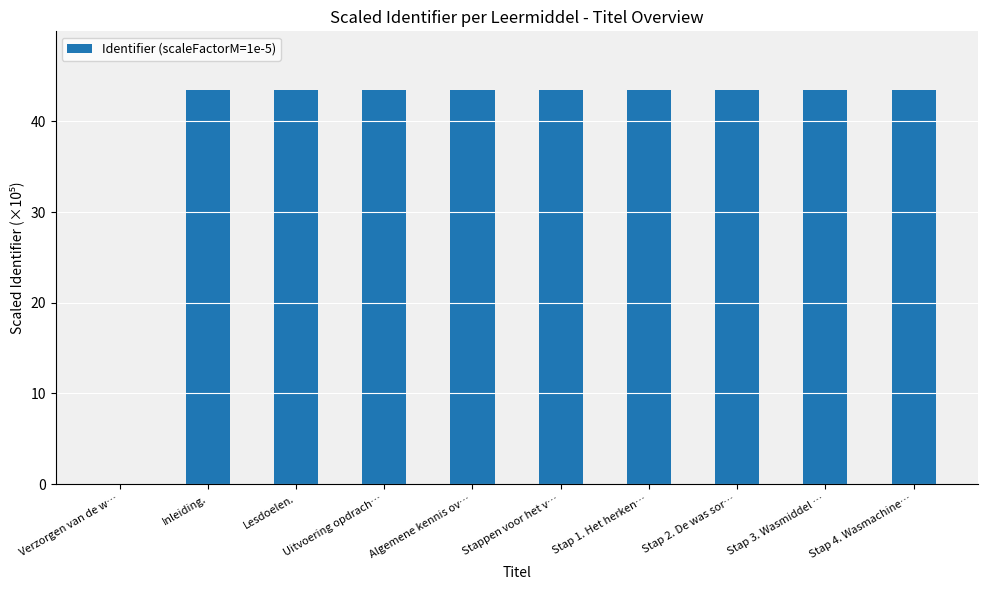

What is the sum of all values?

390.7